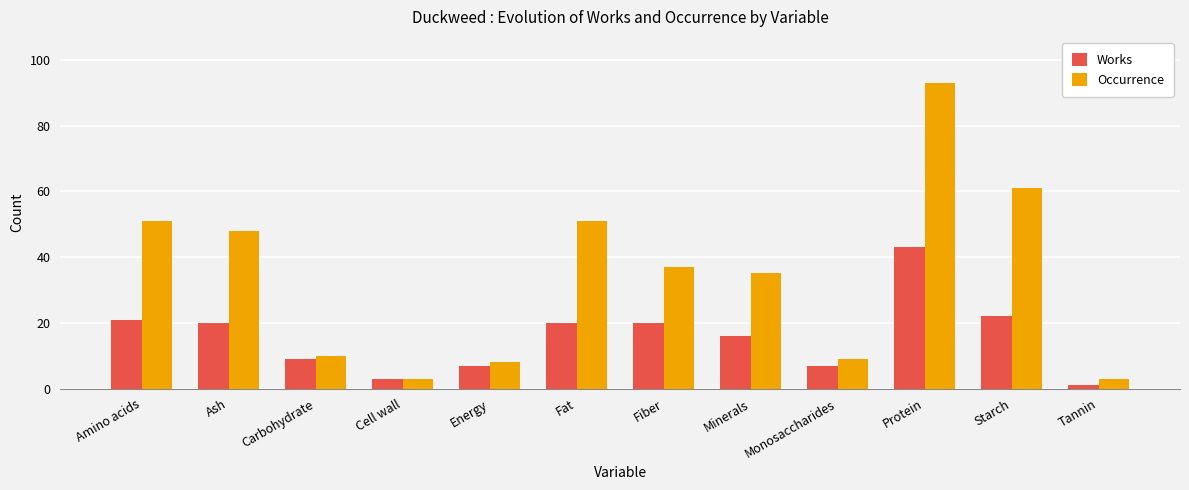

What is the difference between the Occurrence values at Fiber and Ash?

11